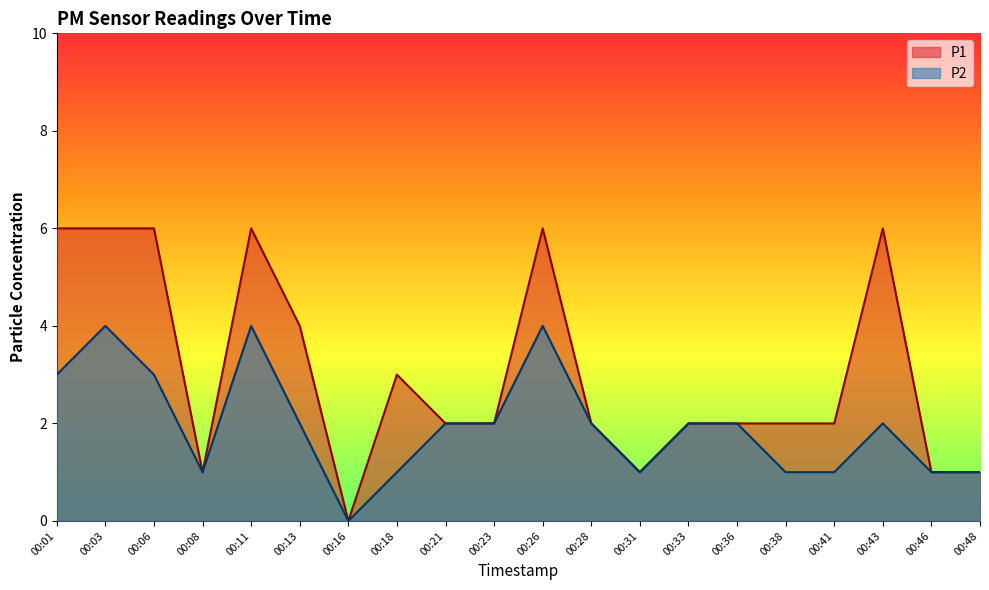

Between 00:18 and 00:33, which is larger?

00:18